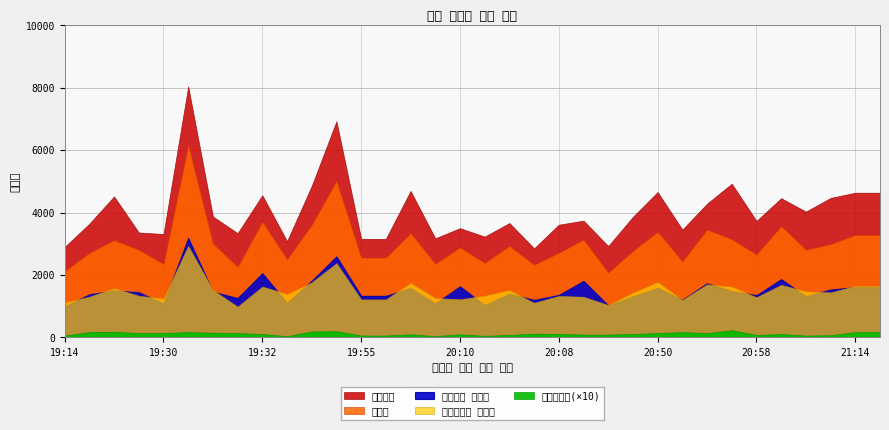

The 무효투표수 series shows 8 at 20:29. True or false?

True